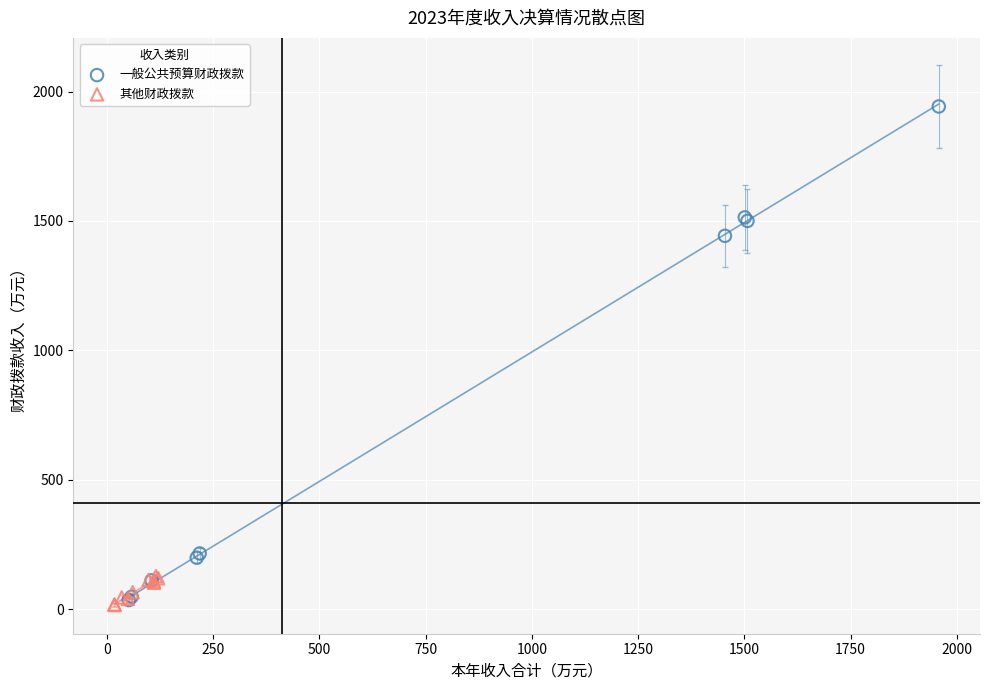

Which series contains the lowest Y value?

其他财政拨款